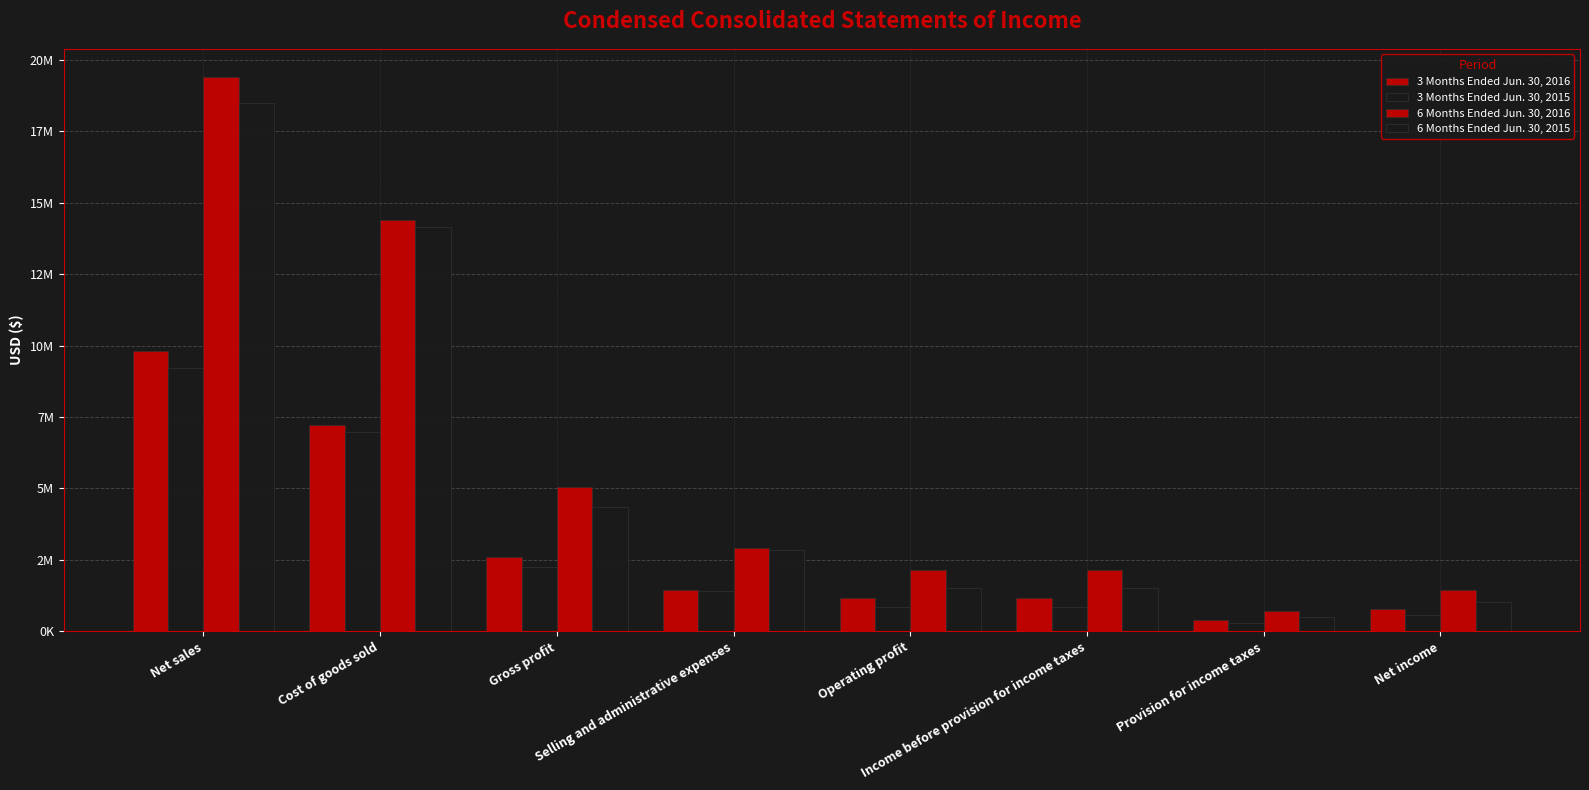

Does the chart contain any negative values?

No